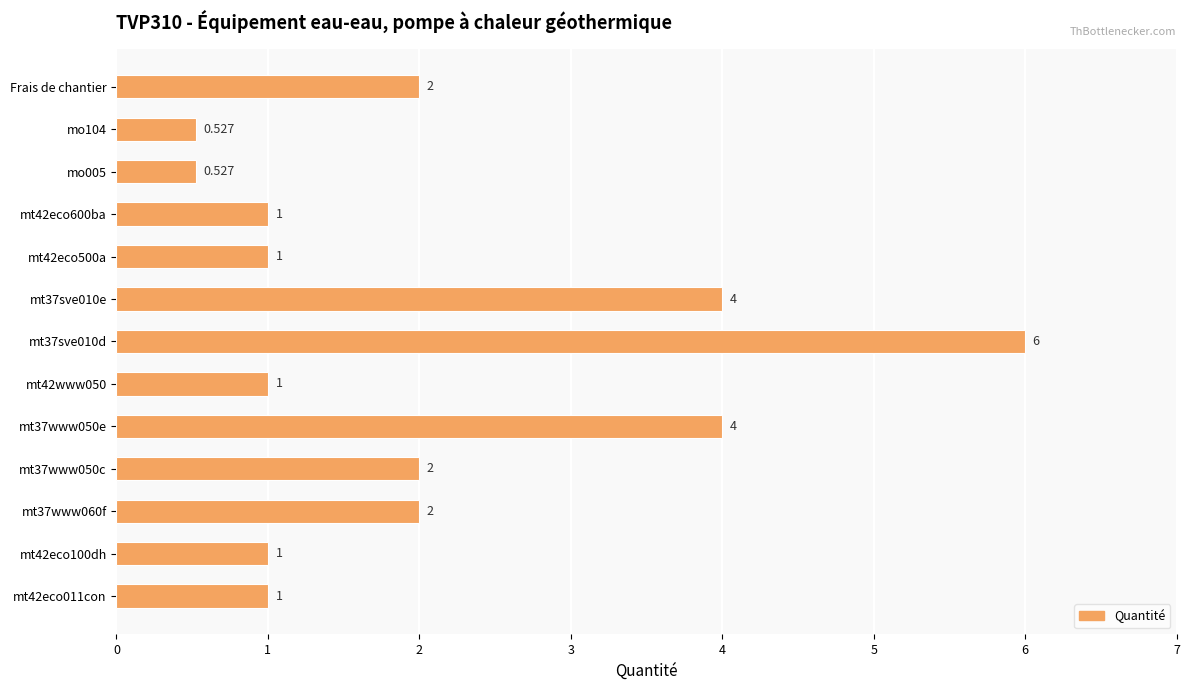

What is the maximum value shown in the chart?

6.0